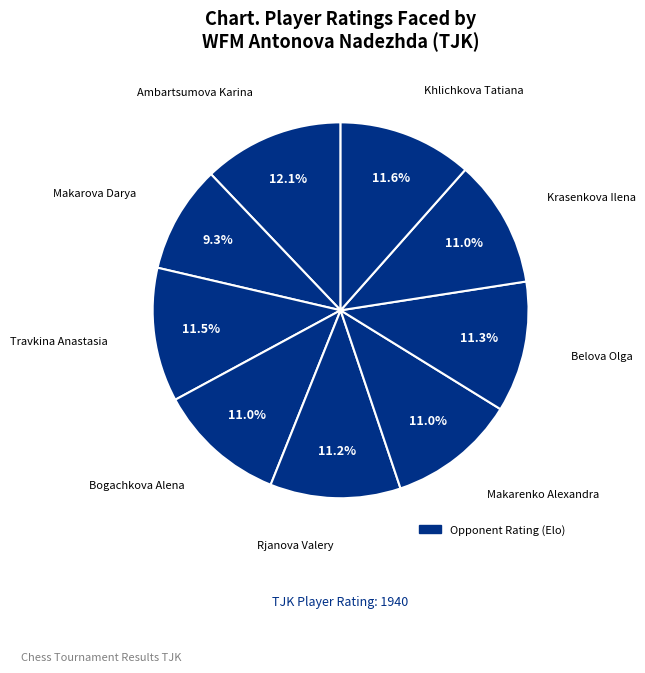

What is the largest slice in the pie chart?

Ambartsumova Karina